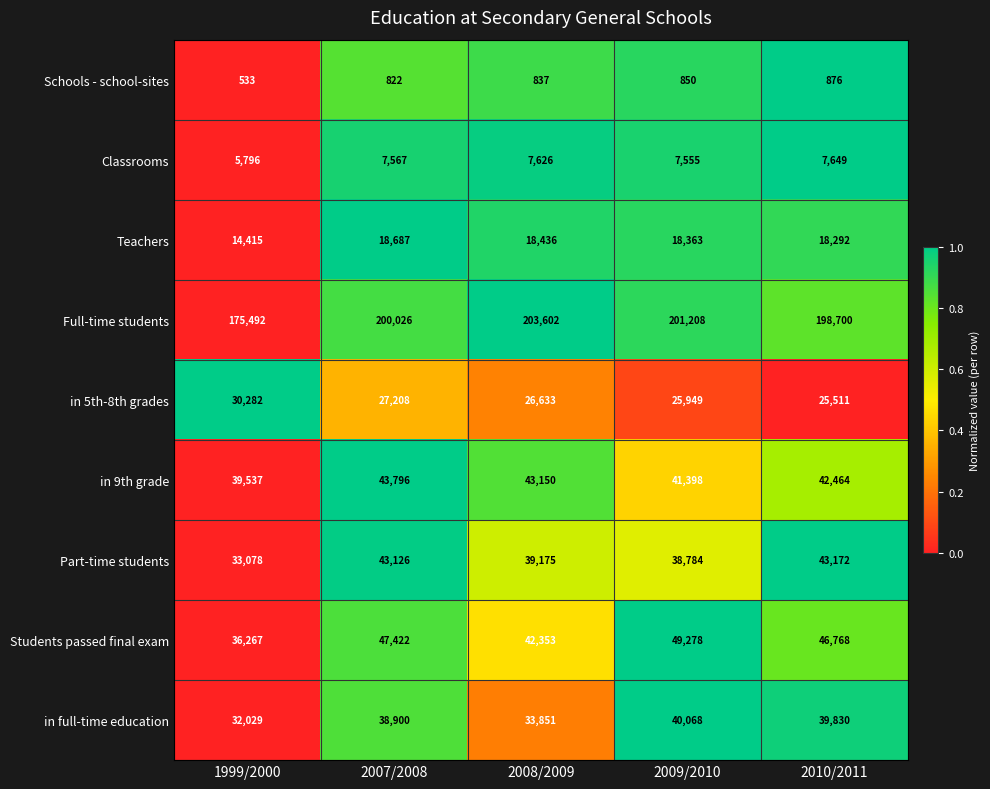

The in 9th grade series shows 39537 at 1999/2000. True or false?

True